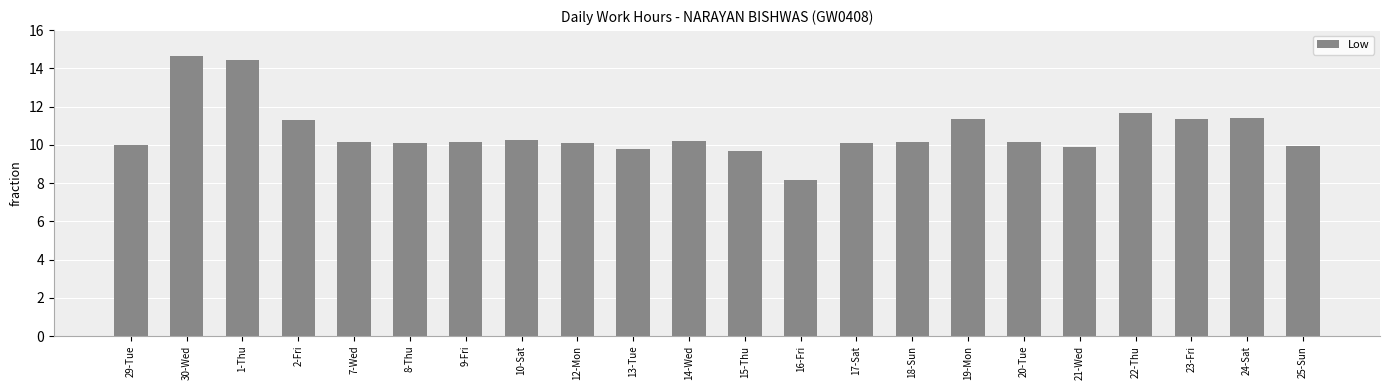

What is the value of the 18th bar from the left?

9.9